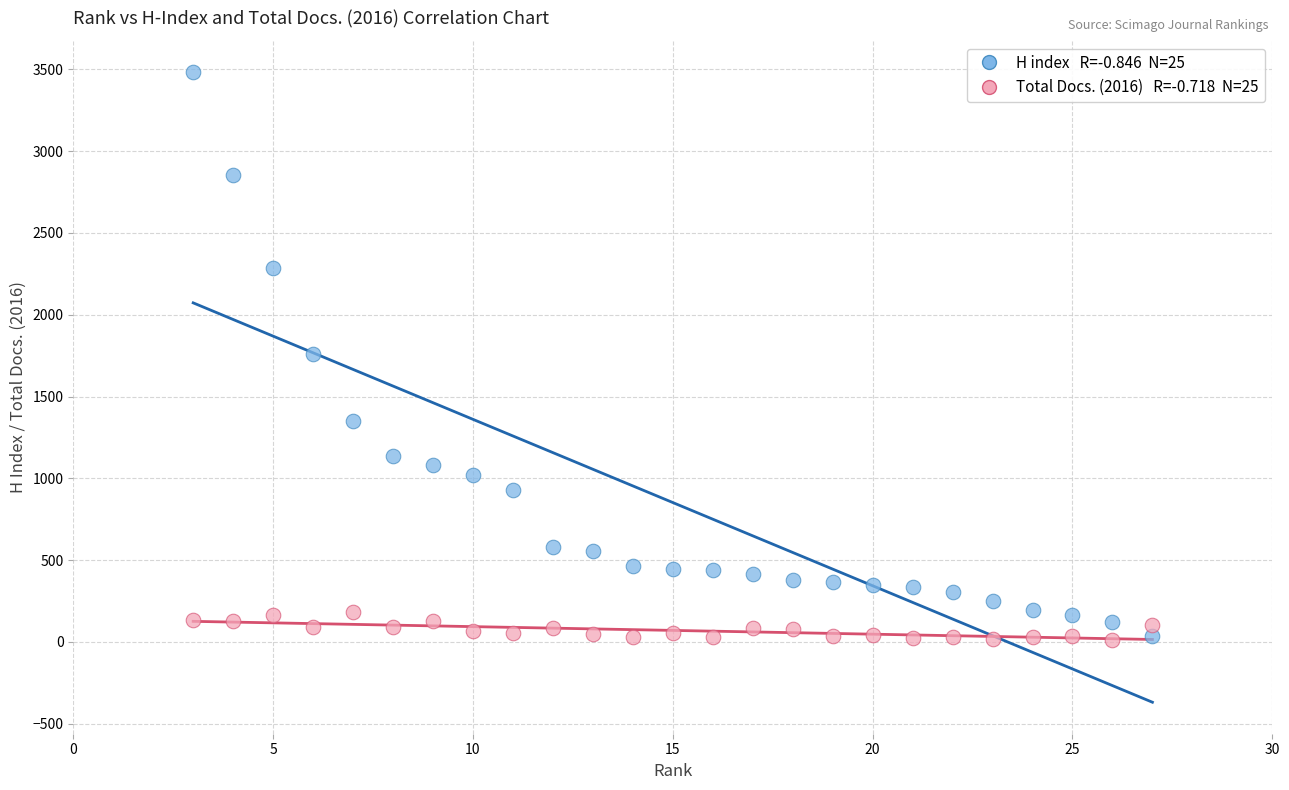

Across all data points, what is the range of X values (max minus min)?

24